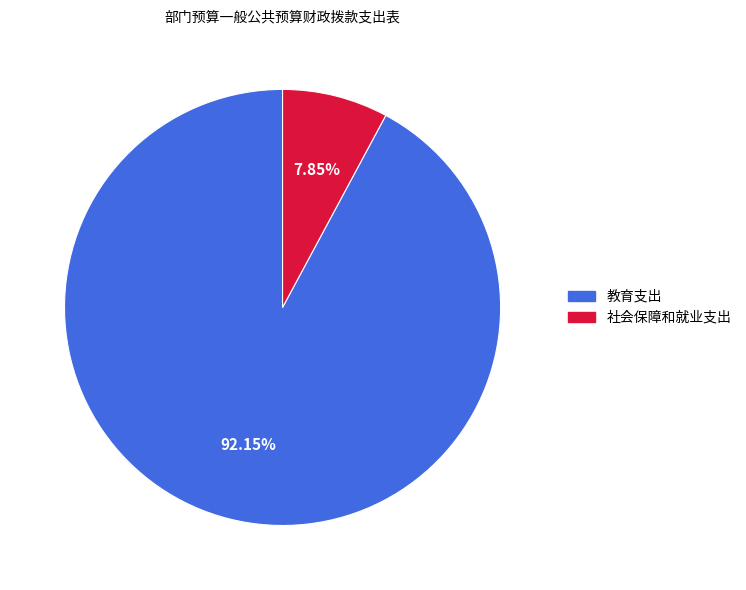

Between 社会保障和就业支出 and 教育支出, which is larger?

教育支出